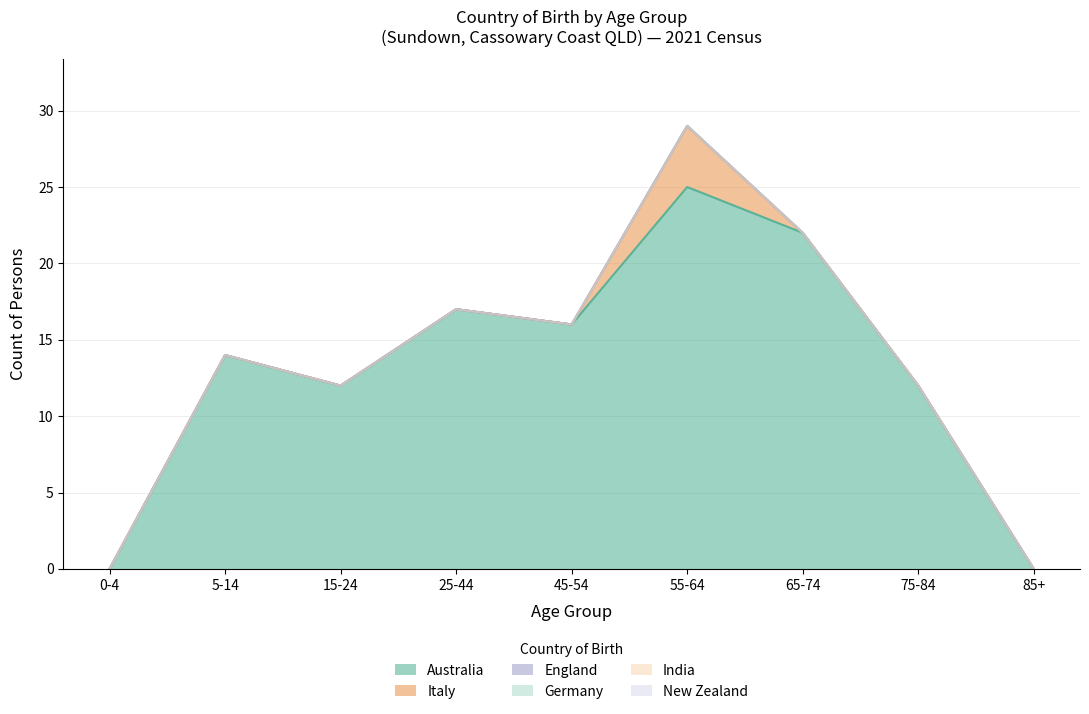

Reading left to right, what are all the values shown in this chart?

Australia: 0	14	12	17	16	25	22	12	0
Italy: 0	0	0	0	0	4	0	0	0
England: 0	0	0	0	0	0	0	0	0
Germany: 0	0	0	0	0	0	0	0	0
India: 0	0	0	0	0	0	0	0	0
New Zealand: 0	0	0	0	0	0	0	0	0